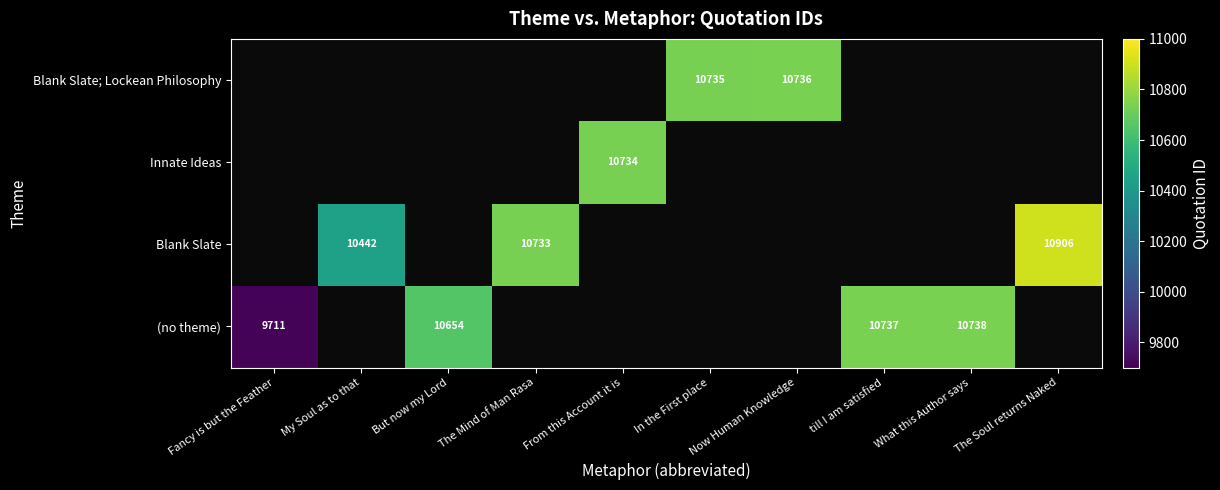

The (no theme) series shows 3586 at But now my Lord. True or false?

False